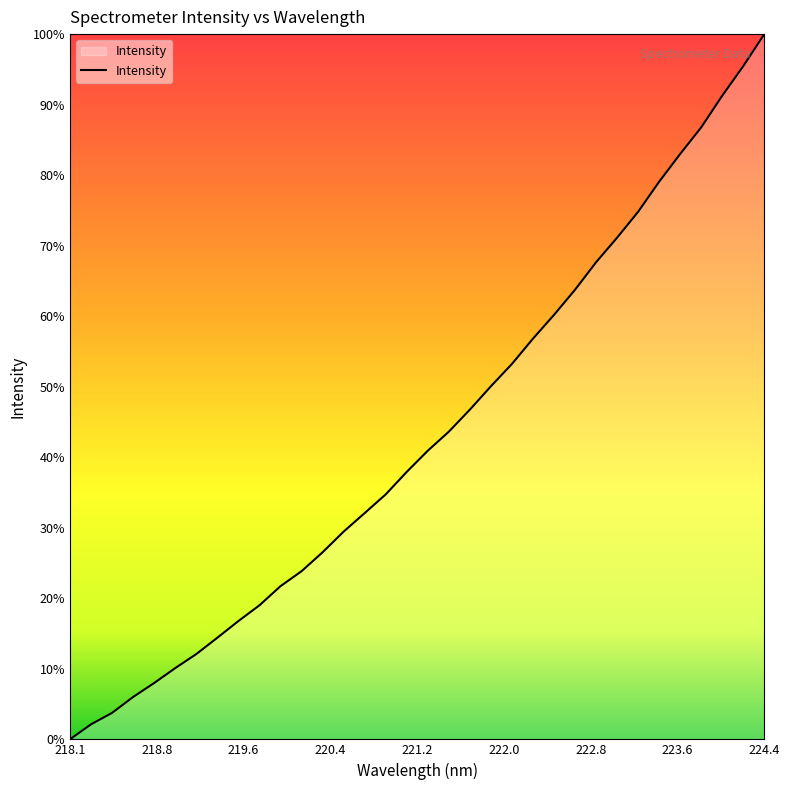

Is this an area chart (filled region under the line)?

Yes